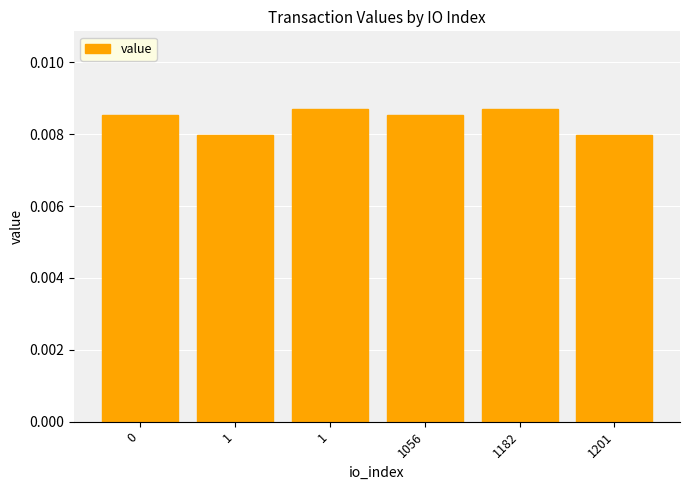

How many categories are shown in the chart?

6